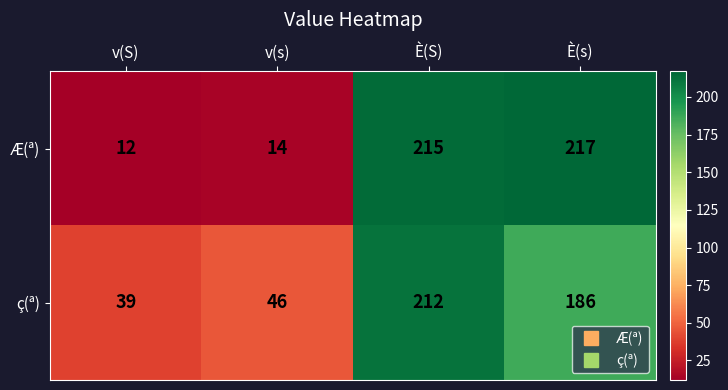

What is the sum of all Æ(ª) values?

458